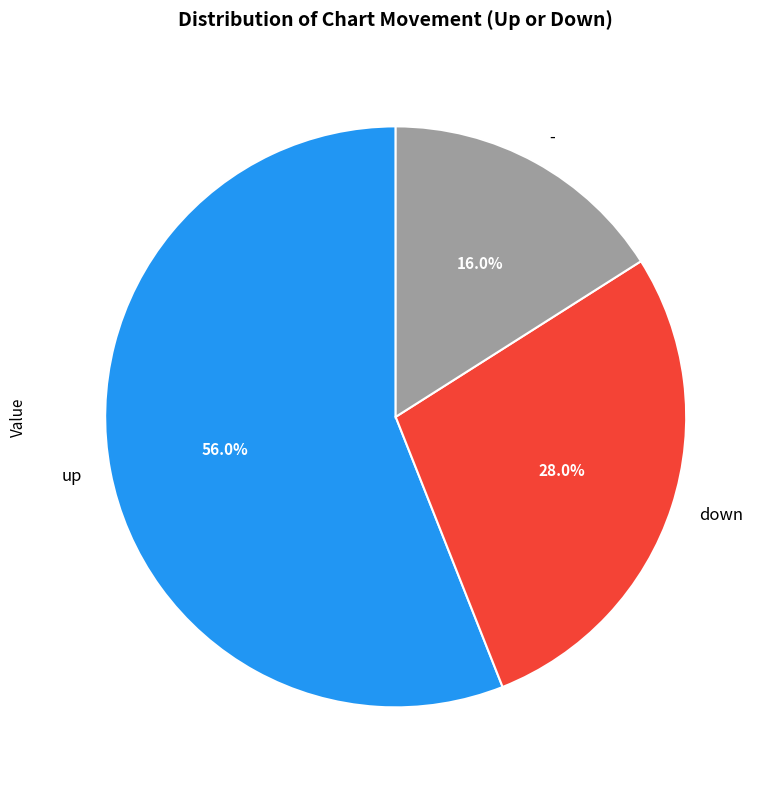

What is the smallest slice in the pie chart?

-